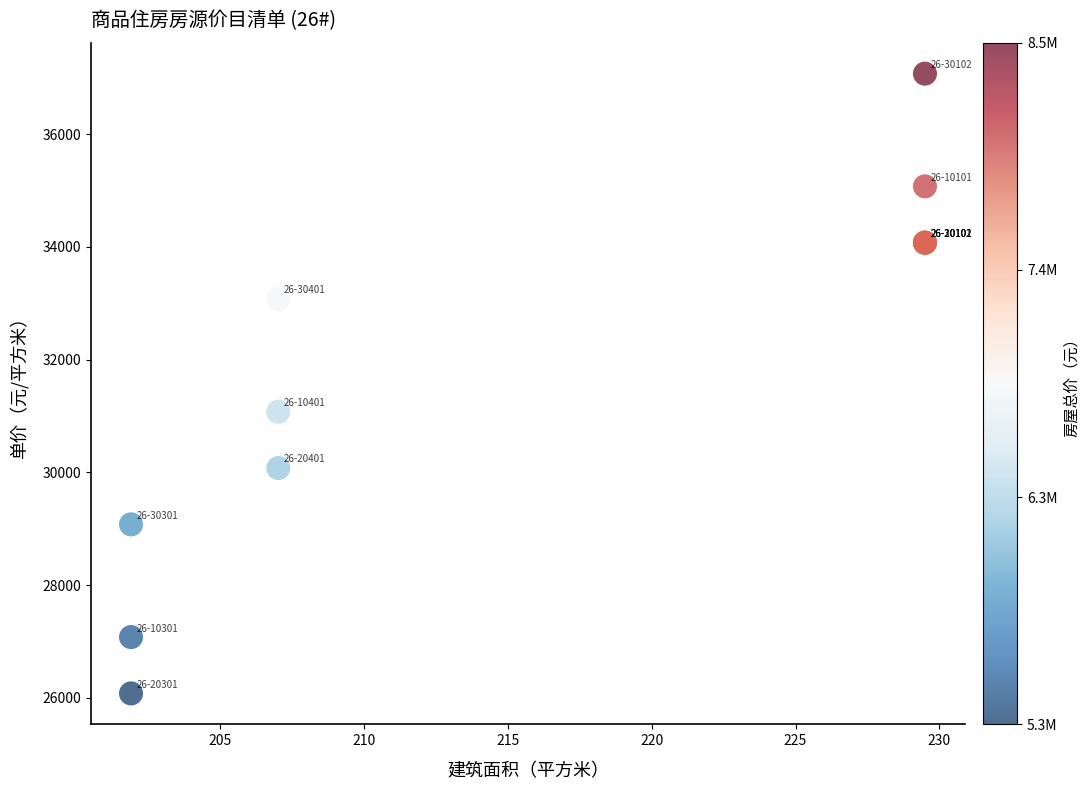

What Y value in the scatter plot is closest to 31576?

31076